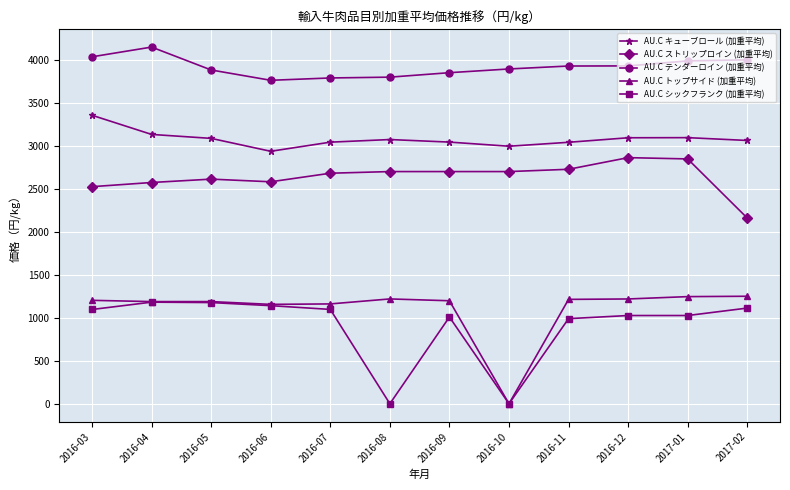

What is the value of the AU.C テンダーロイン (加重平均) point at the 1st from the left?

4034.7